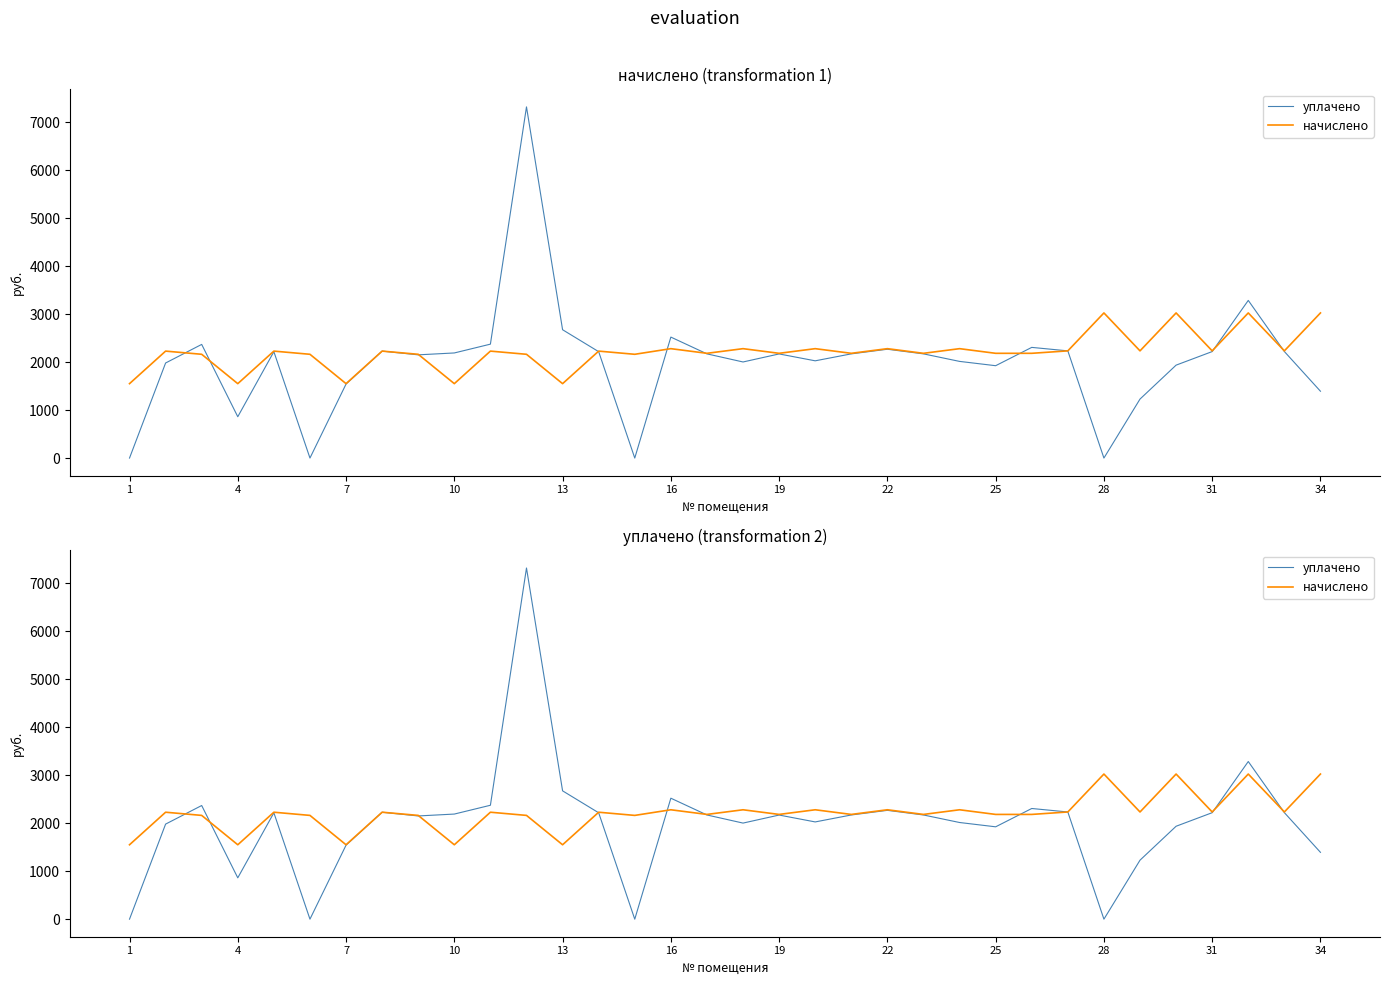

At which label does начислено reach its minimum?

1